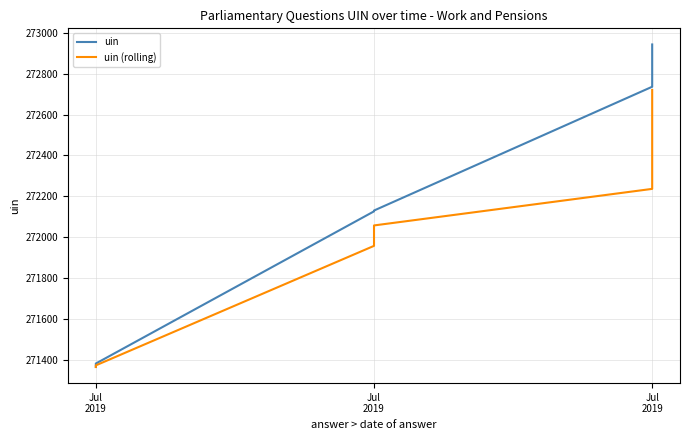

The value of uin (rolling) at Jul
2019 is 476384. True or false?

False